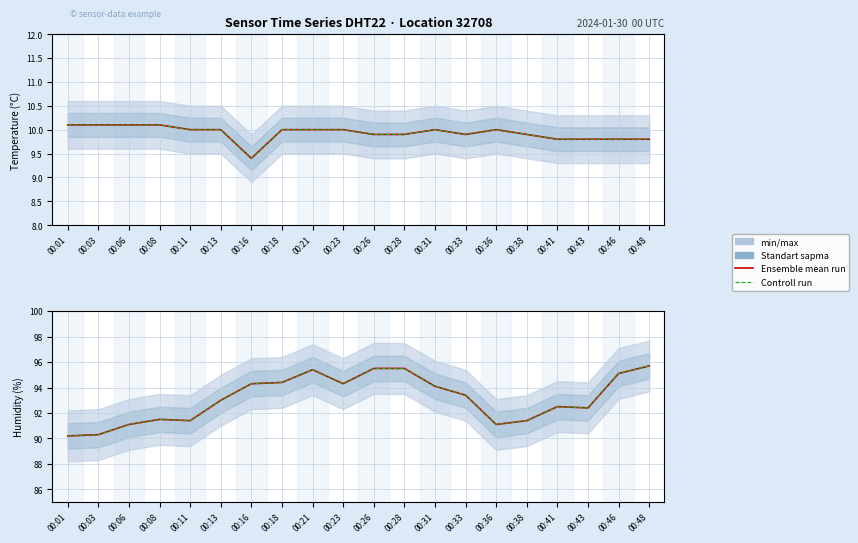

True or false: Ensemble mean run has a value of 42.8 at 00:41.

False